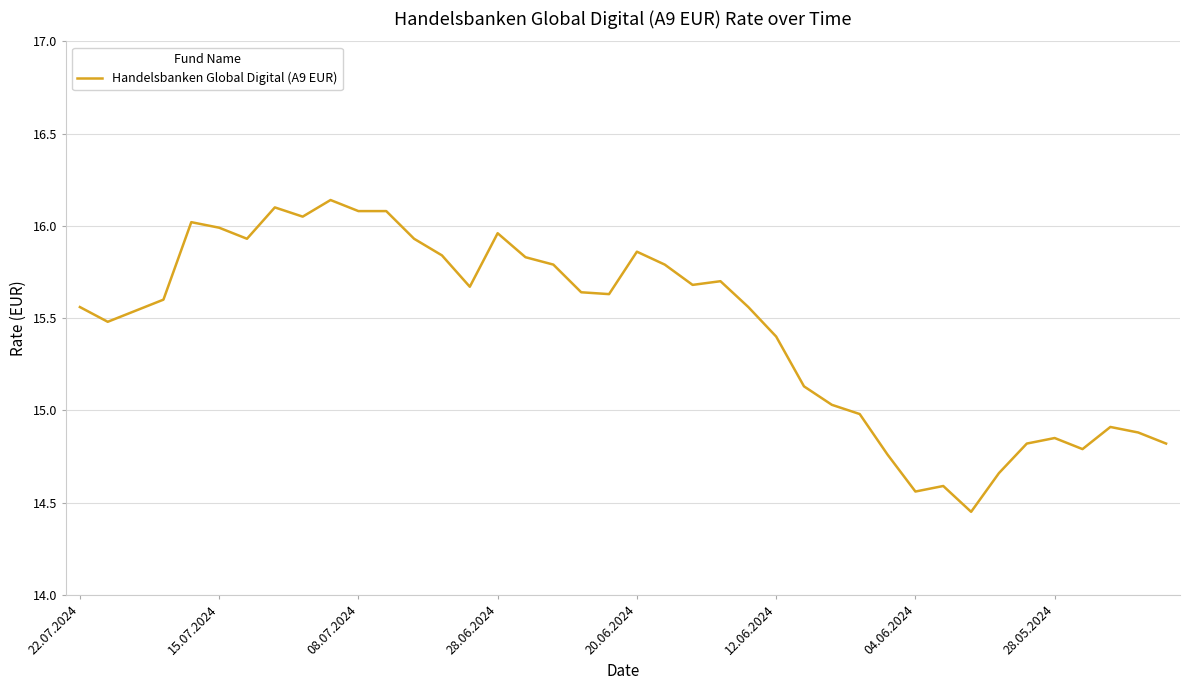

What is the difference between the maximum and minimum values?

1.7